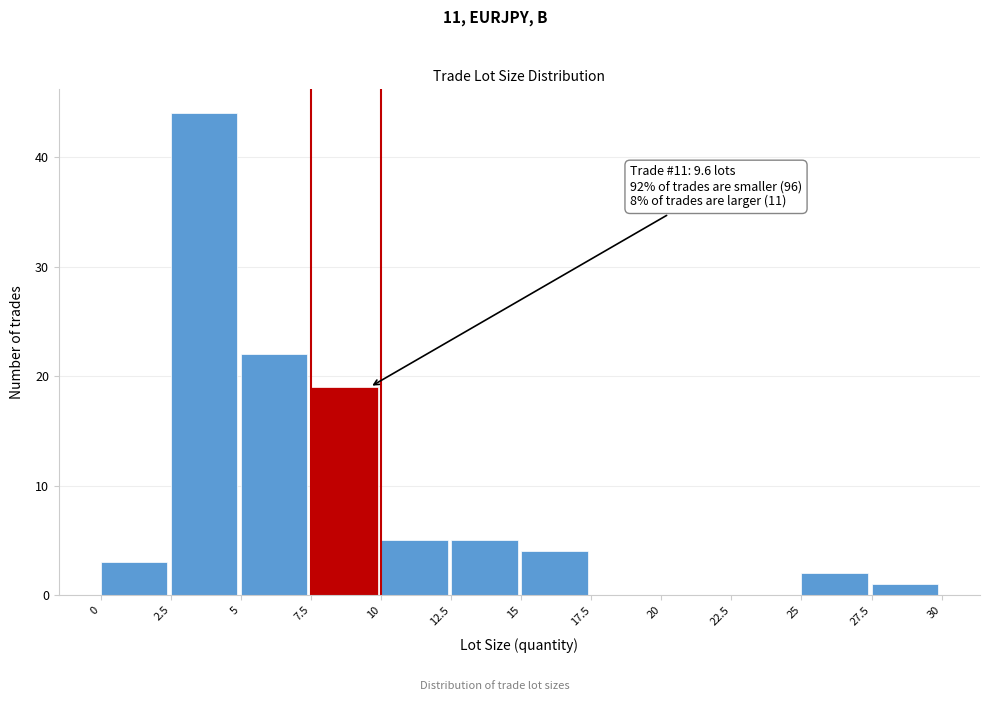

Which range on the x-axis has the tallest bar?

2.5 to 5